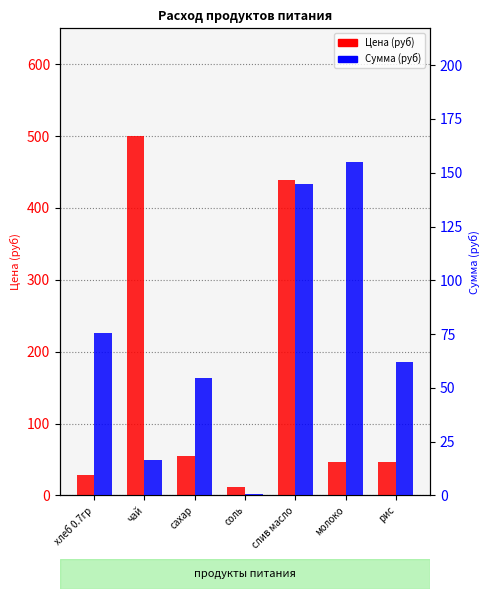

True or false: Сумма (руб) has a value of 22.8 at рис.

False